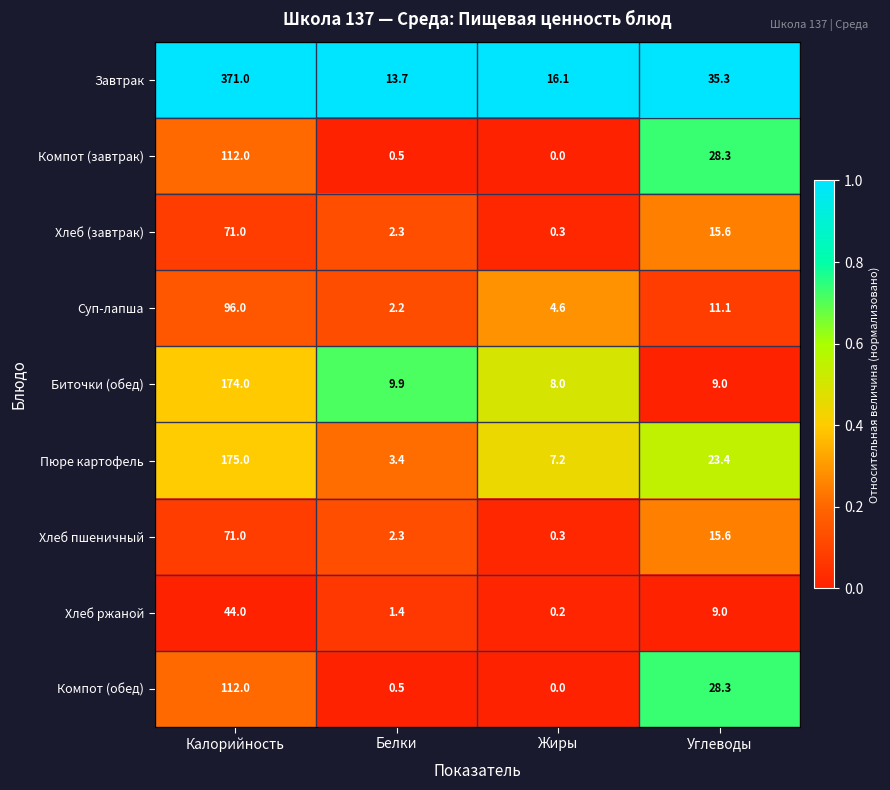

What is the difference between the Суп-лапша values at Жиры and Калорийность?

91.4